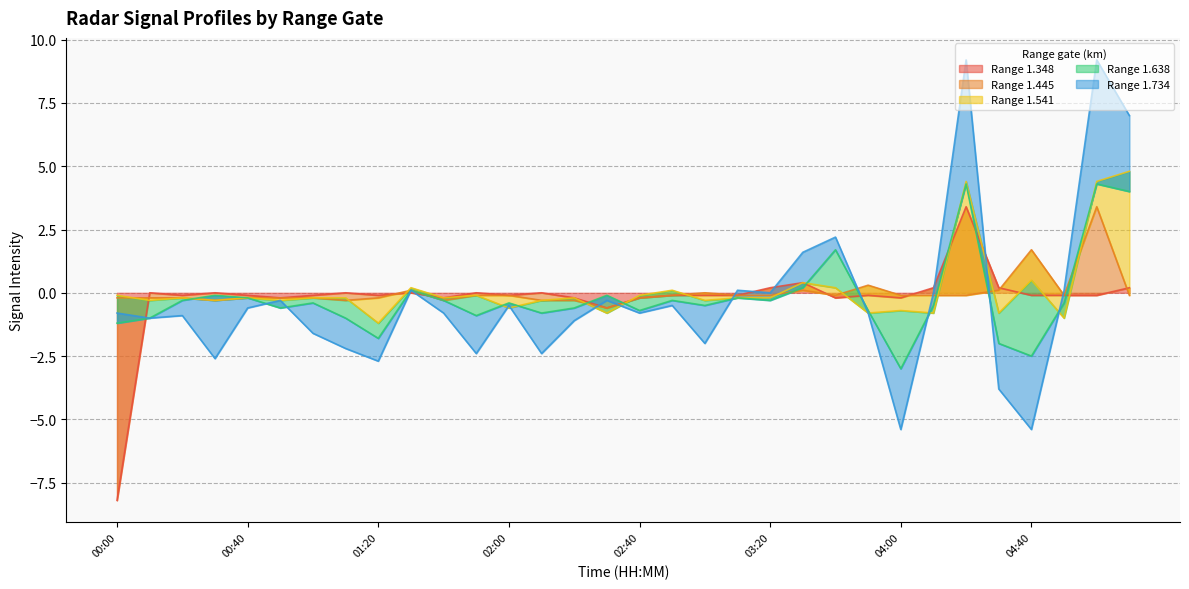

How many data points in 1.638 are above 0?

6